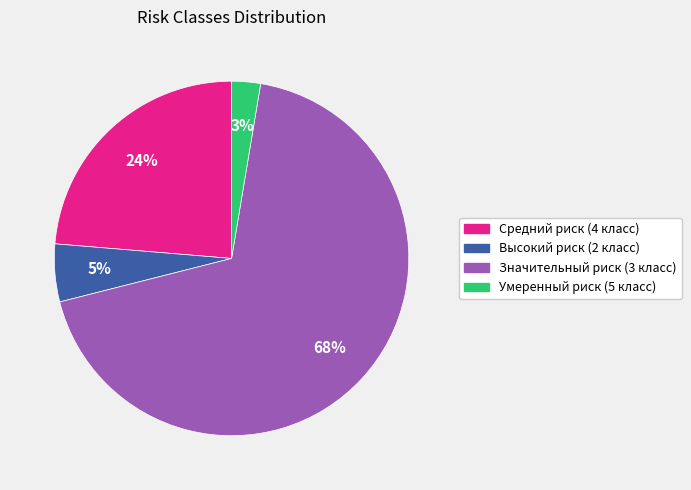

To the nearest percent, what is the average slice percentage?

25%